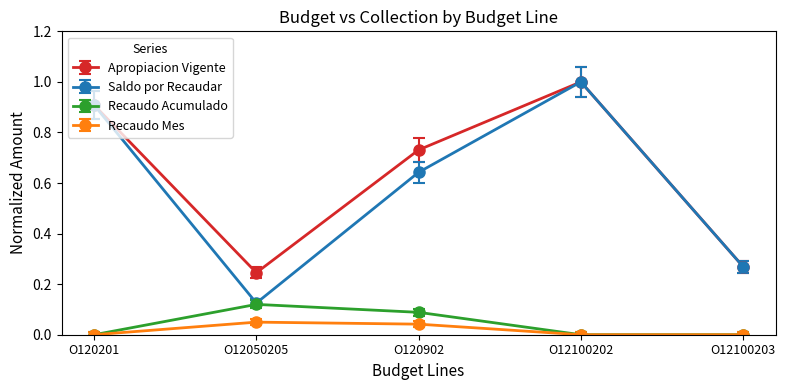

Which series has the widest spread of values?

Saldo por Recaudar